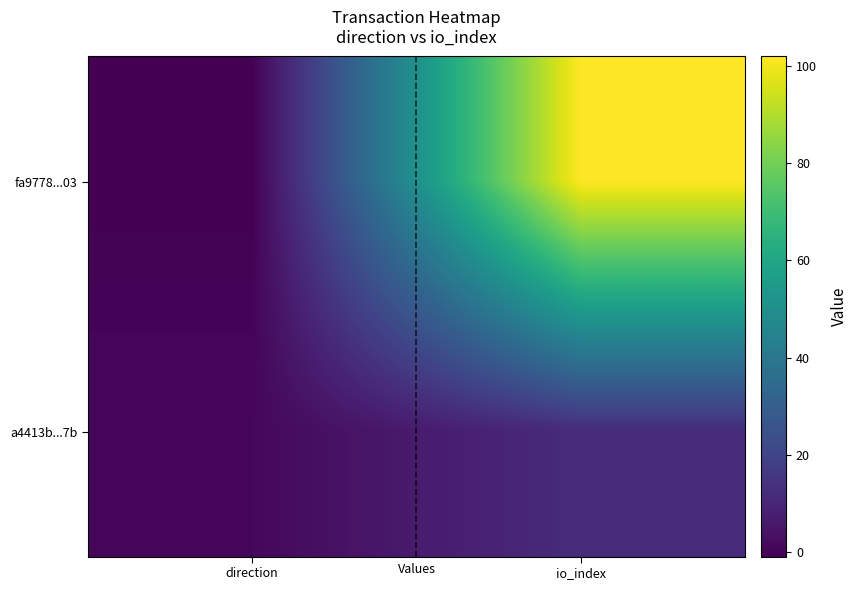

Which category has the lowest value across all series?

direction